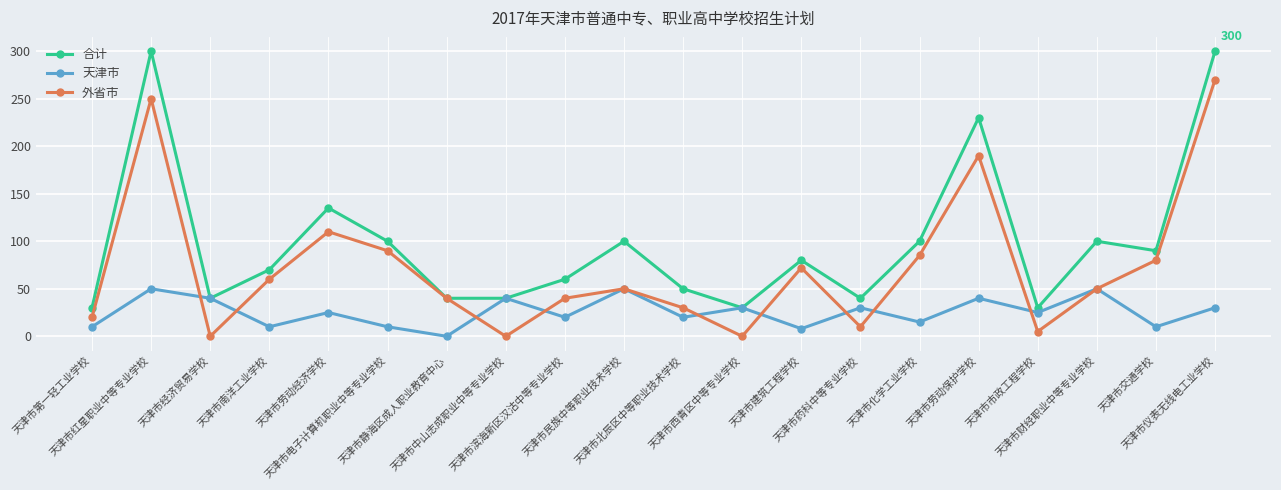

At how many categories does at least one series exceed 163?

3